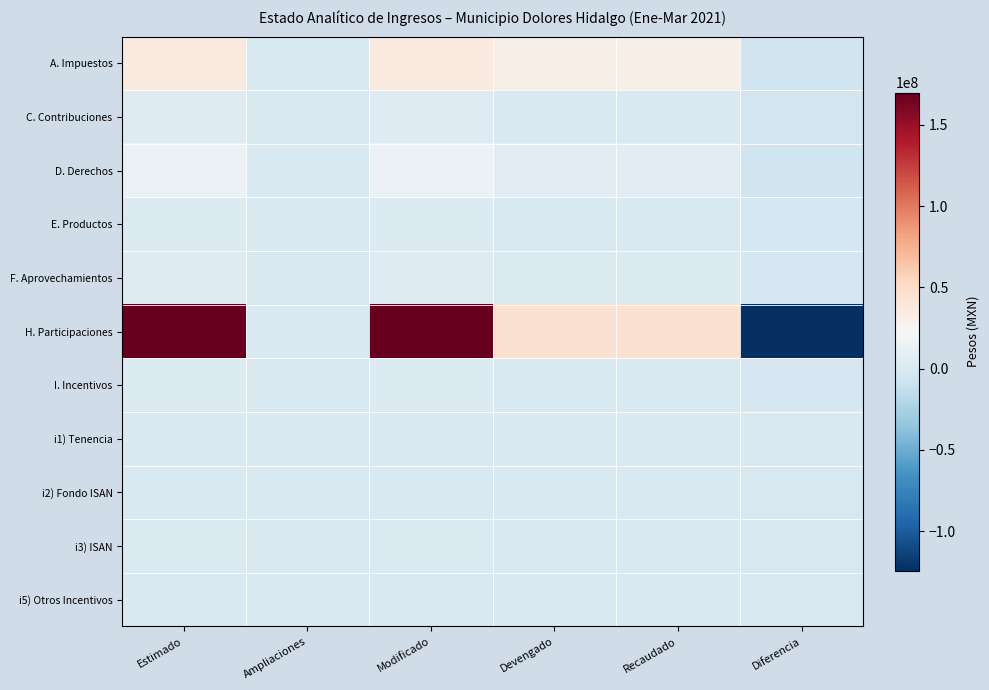

Between Ampliaciones and Modificado, which is larger?

Modificado